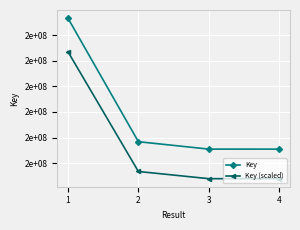

What is the value of the Key (scaled) point at the 4th from the left?

186950251.5